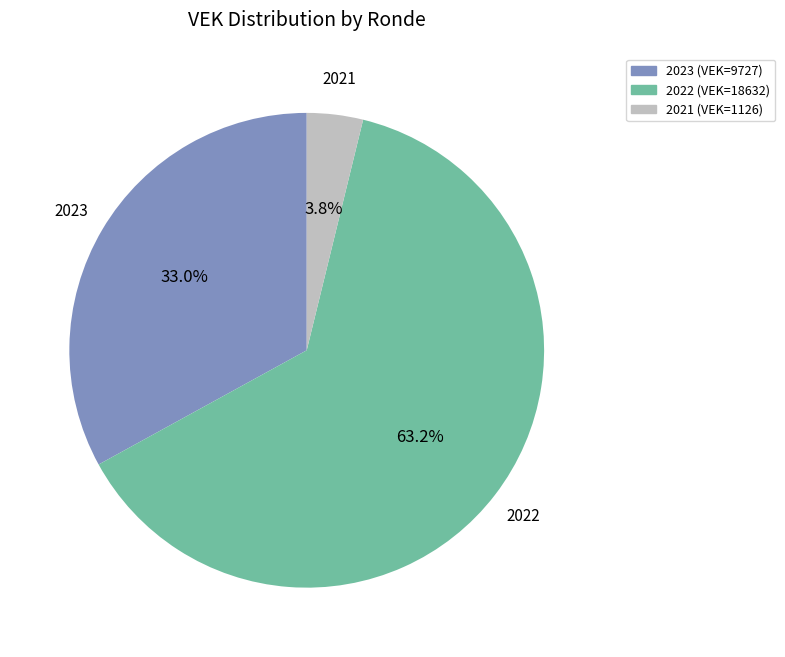

Is there a majority slice in this chart?

Yes